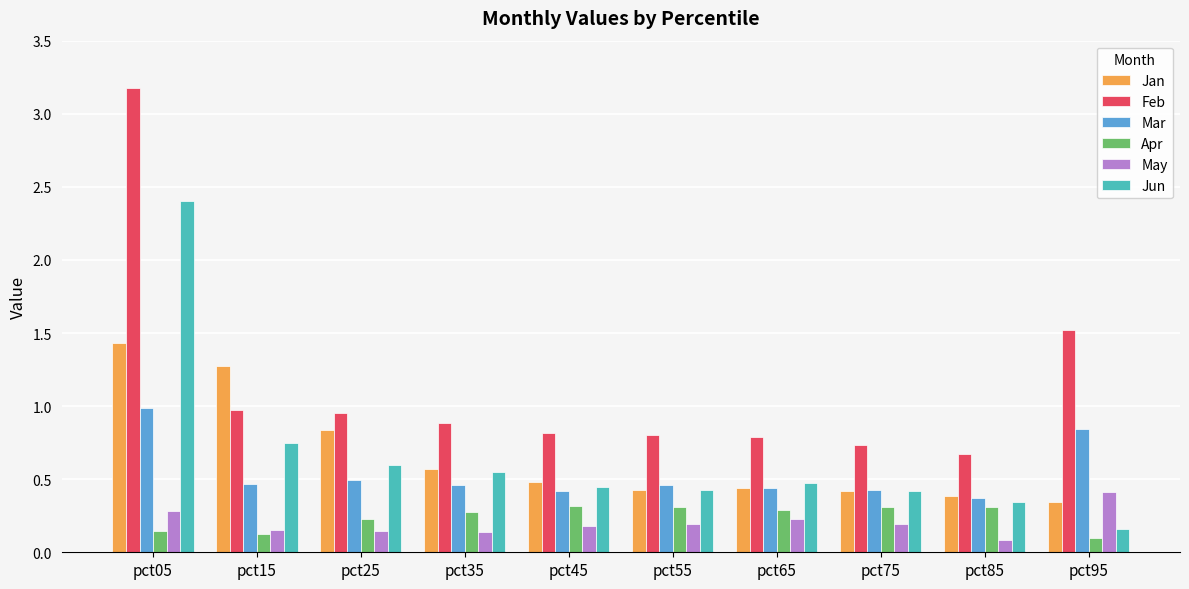

Which series changed the most between pct05 and pct15?

Feb